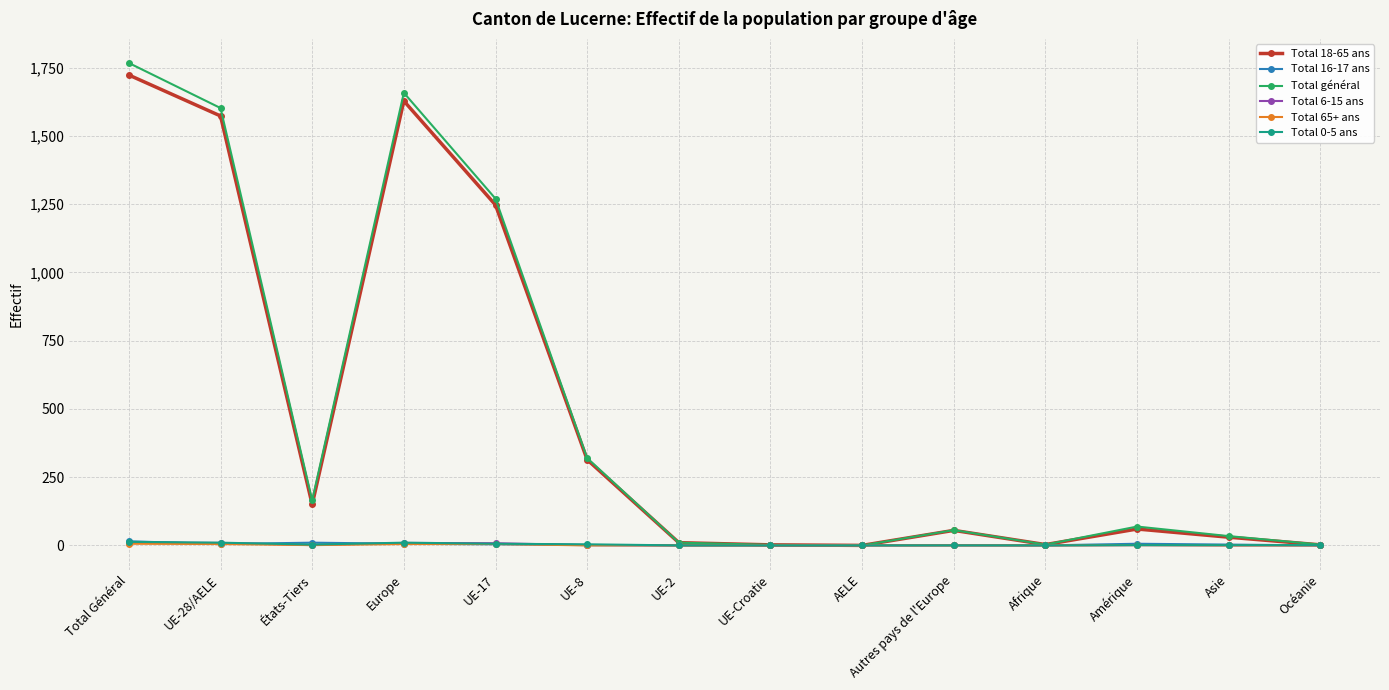

Count the number of categories in the chart.

14